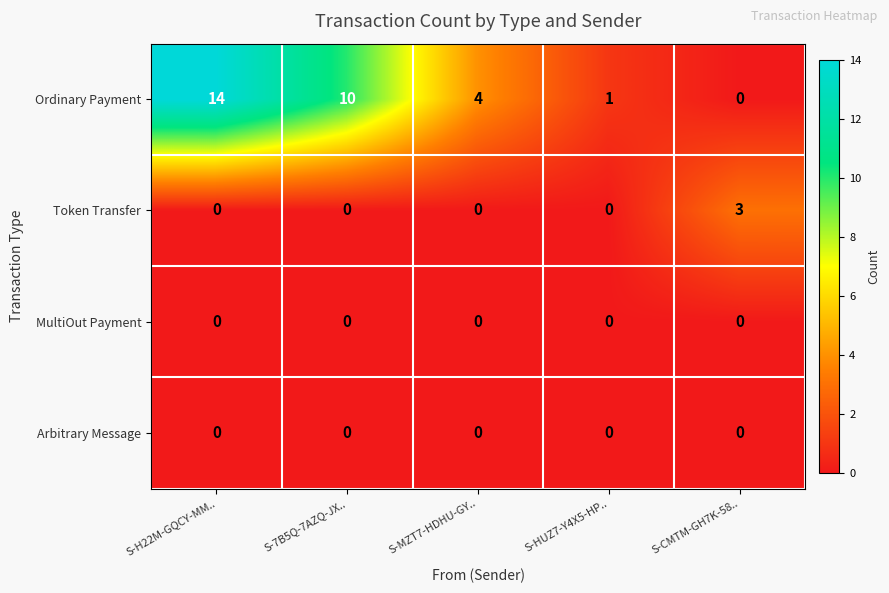

Which label corresponds to the largest value in the chart?

S-H22M-GQCY-MM..